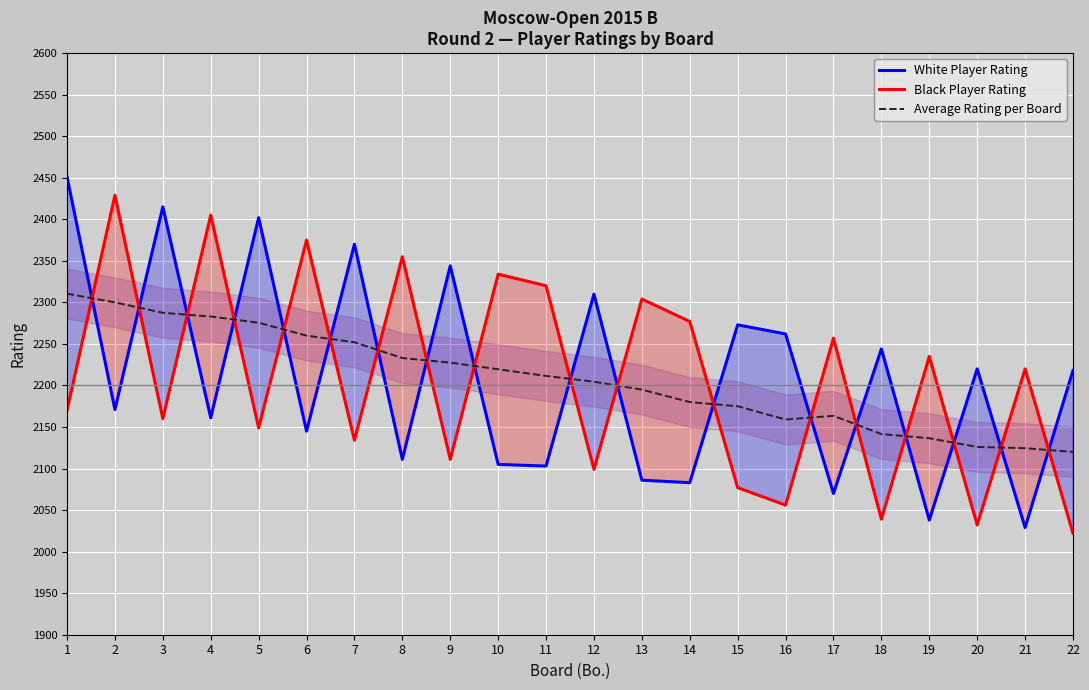

What is the spread (max minus min) of values at 7?

236.0